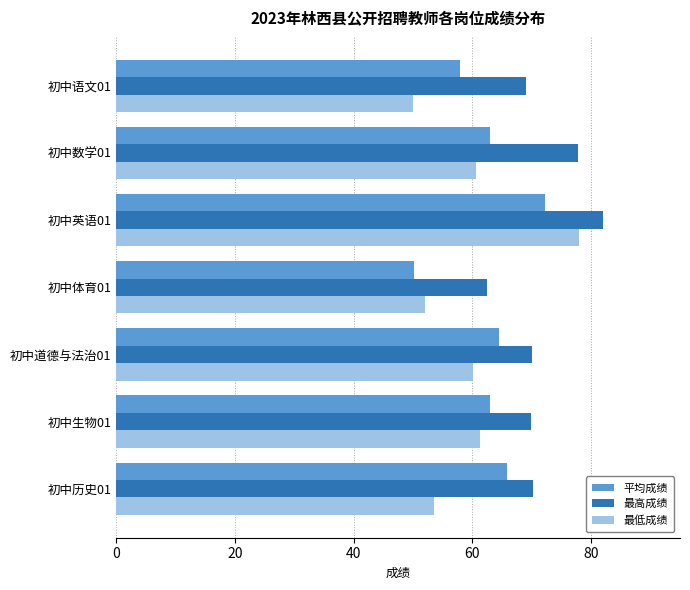

What is the sum of the 最低成绩 values at 初中历史01 and 初中生物01?

114.8